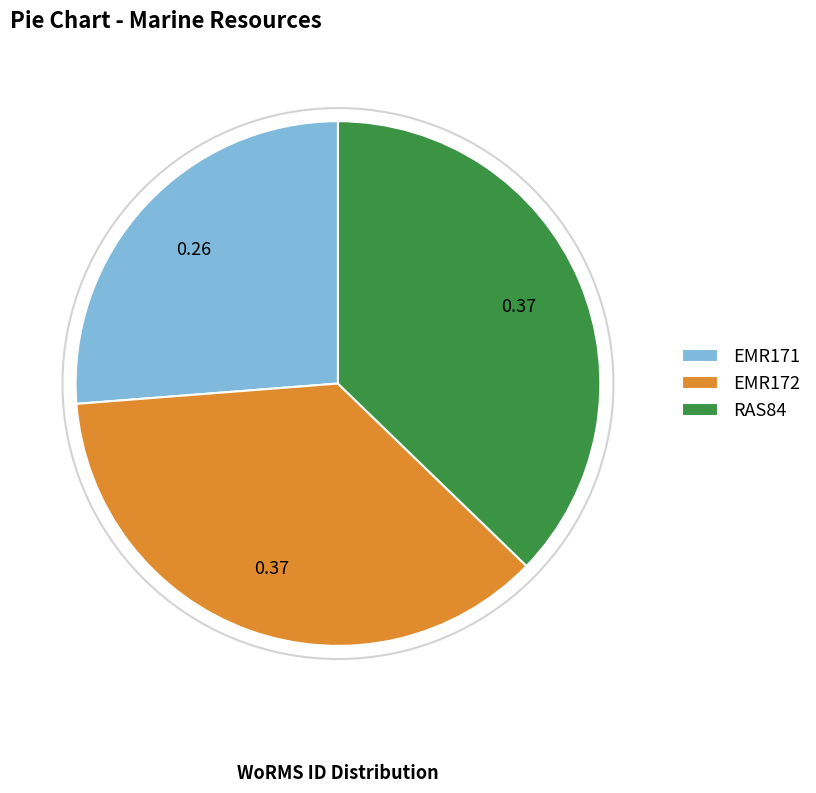

Count the number of slices in the pie.

3